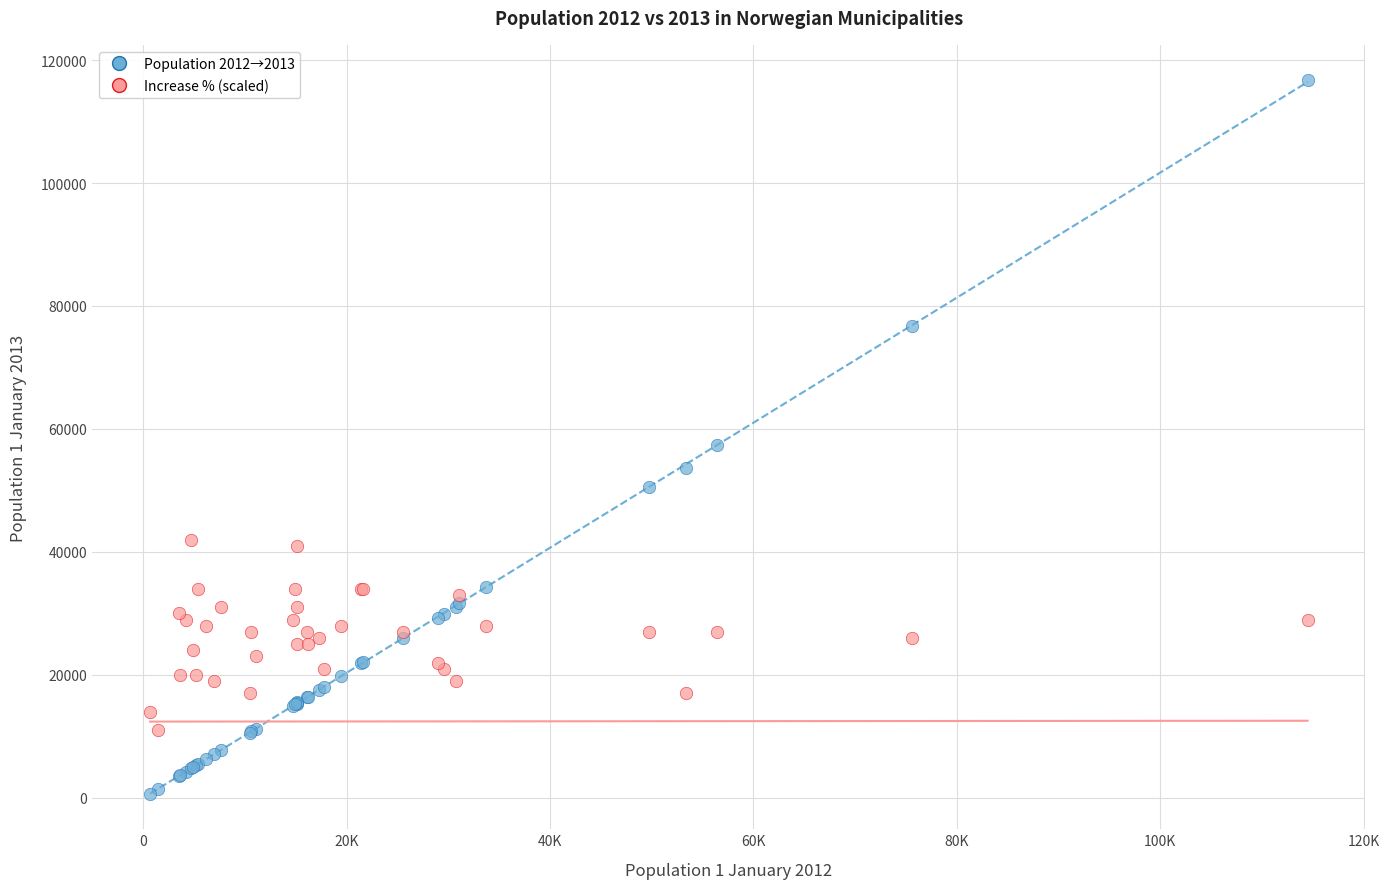

Which series has the widest spread of Y values?

Population 2012→2013